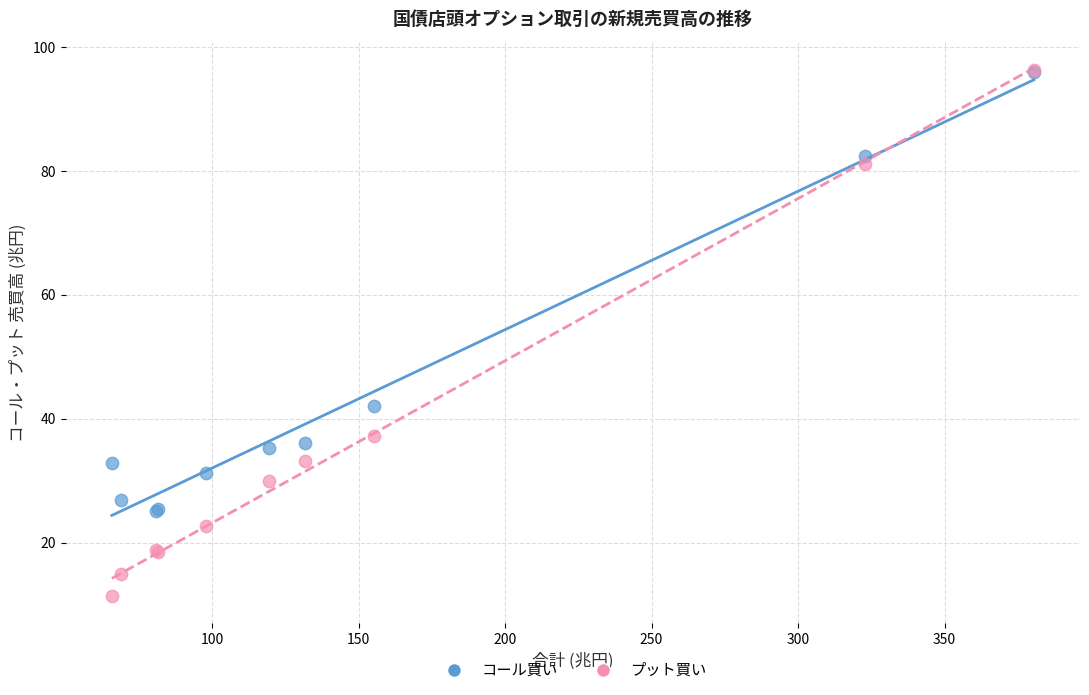

In the プット買い series, what Y value is closest to 53?

37.2